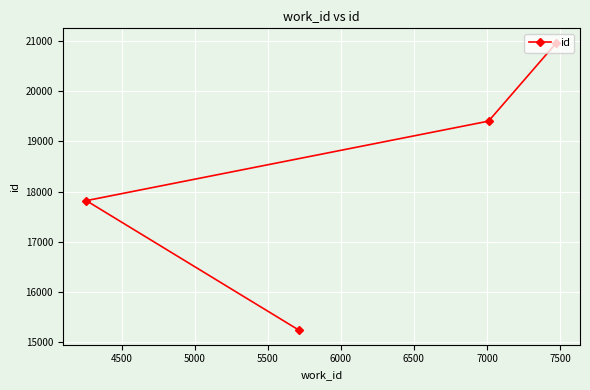

What is the greatest value displayed?

20969